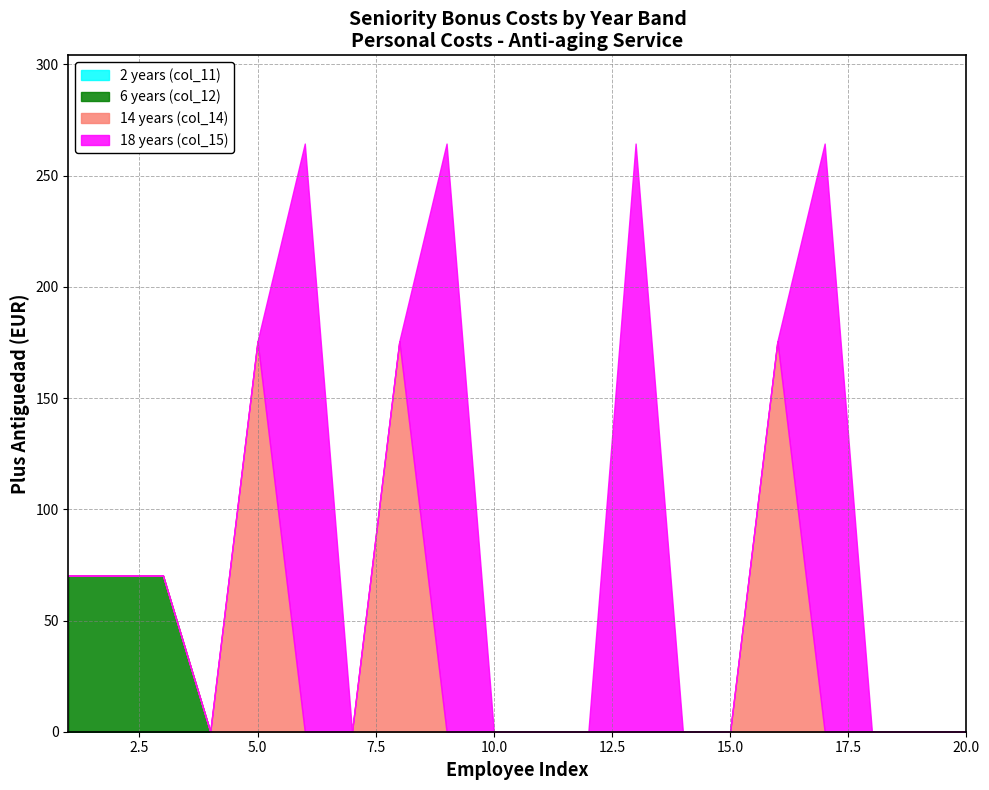

How many categories are shown in the chart?

20